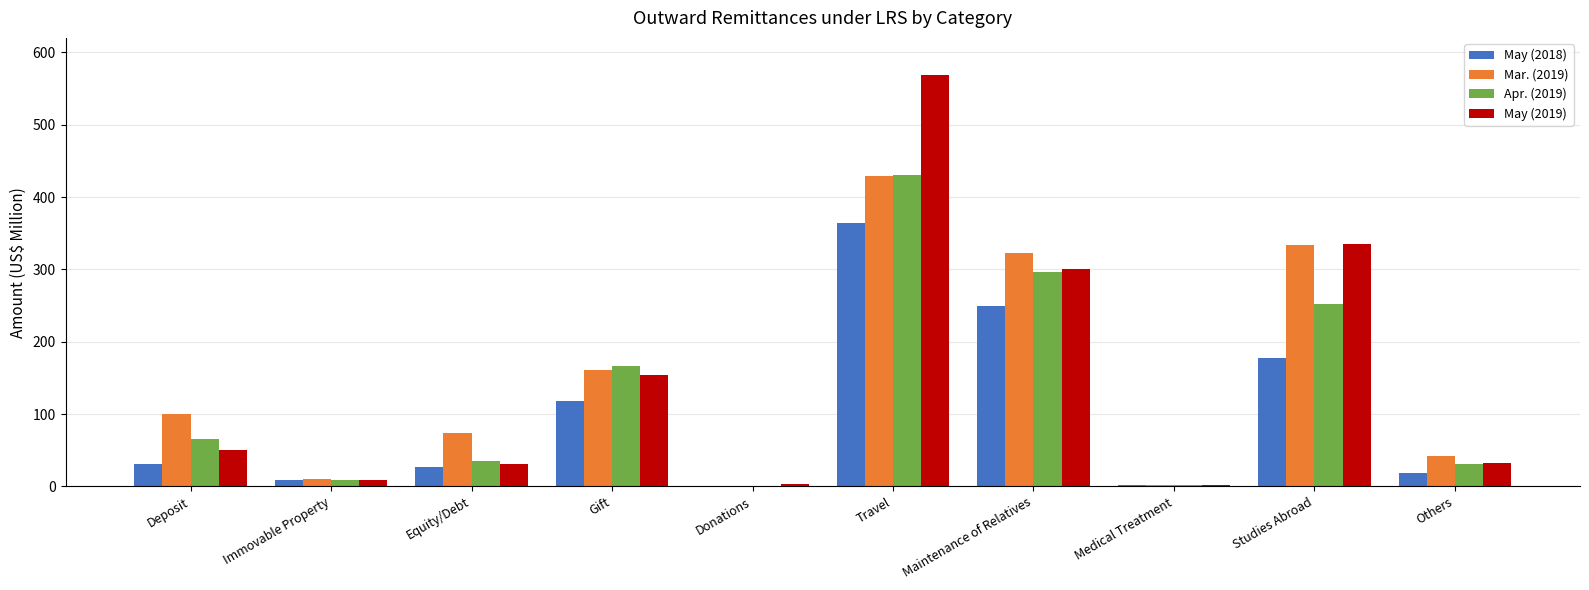

What is the average value of the May (2018) series?

99.6